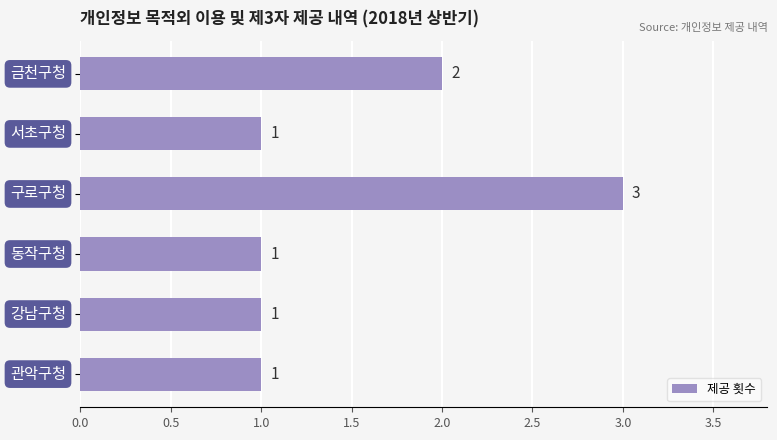

What is the sum of all values?

9